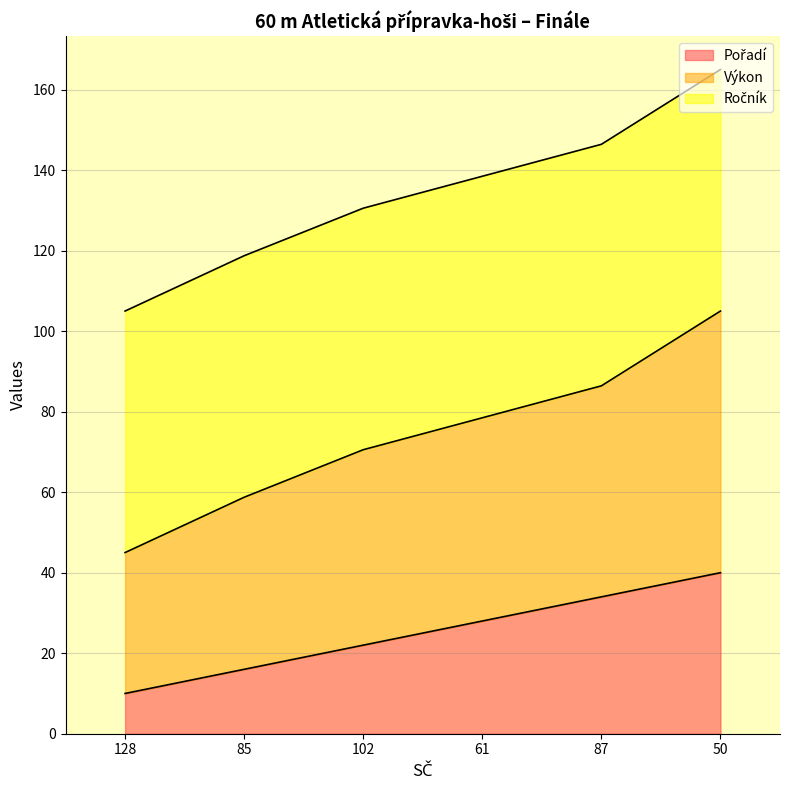

The Výkon series shows 154.2 at 87. True or false?

False